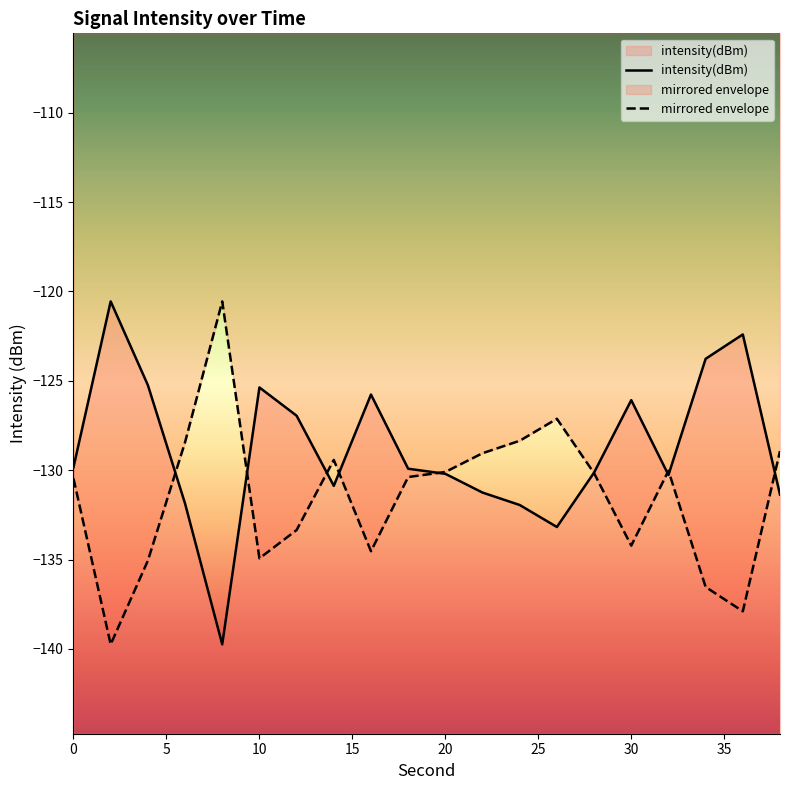

Reading left to right, extract all data points from this chart.

0=-129.8	2=-120.6	4=-125.2	6=-131.9	8=-139.7	10=-125.4	12=-127.0	14=-130.9	16=-125.8	18=-129.9	20=-130.2	22=-131.3	24=-131.9	26=-133.2	28=-130.1	30=-126.1	32=-130.3	34=-123.8	36=-122.4	38=-131.4